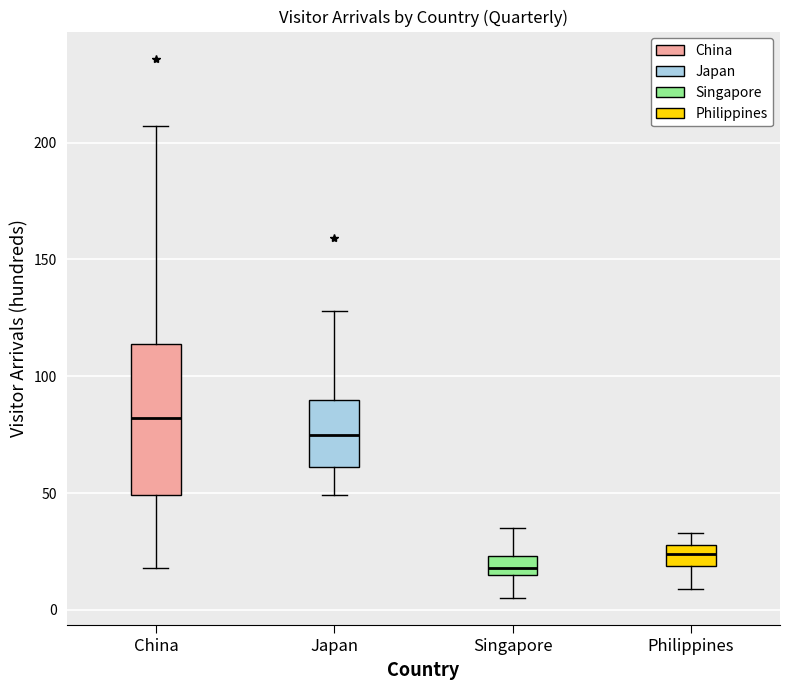

Where does the upper whisker of the box for Japan end on the y-axis? The values are not printed on the chart, so give them approximately, as read against the axis.

130